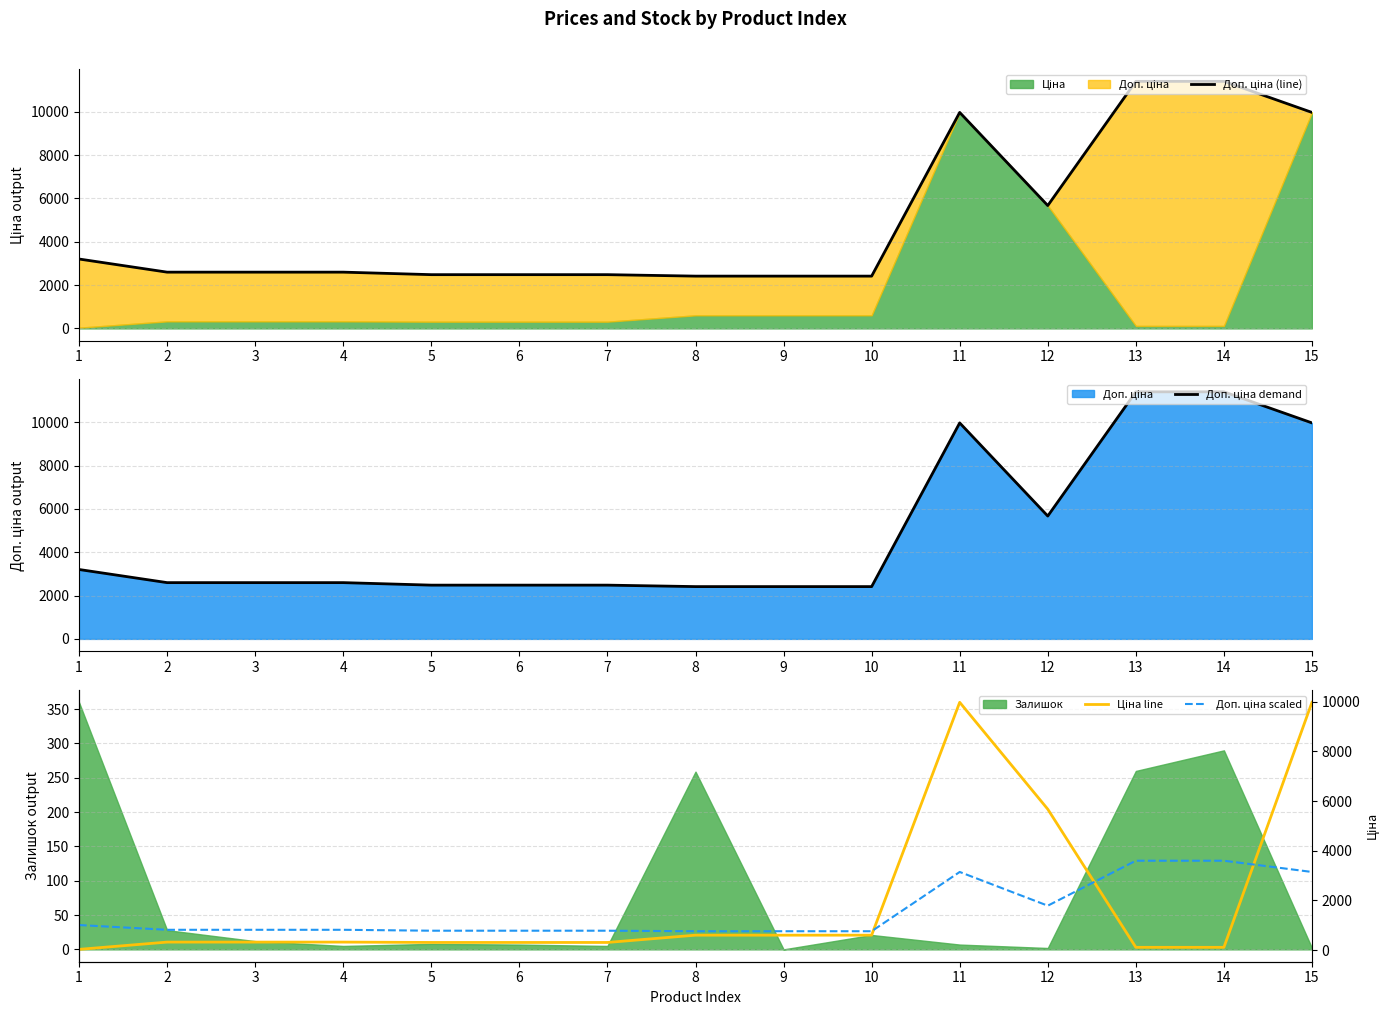

At which category is the sum across all series the highest?

11